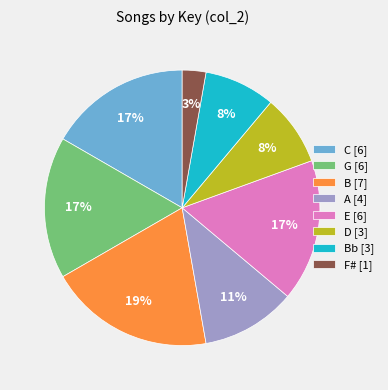

Does any single category account for the majority?

No